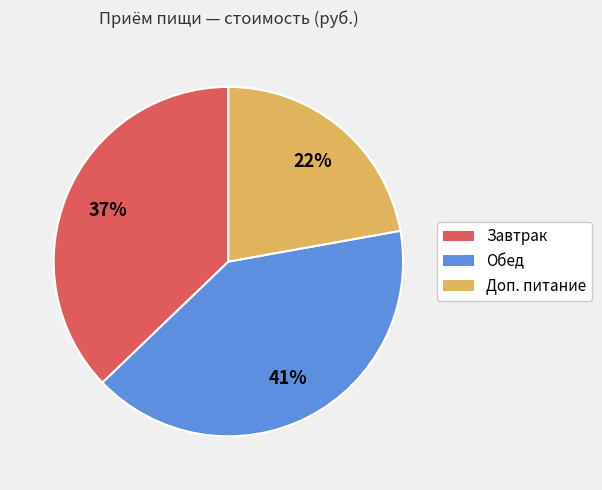

Is it true that Завтрак is 42% of the pie?

False